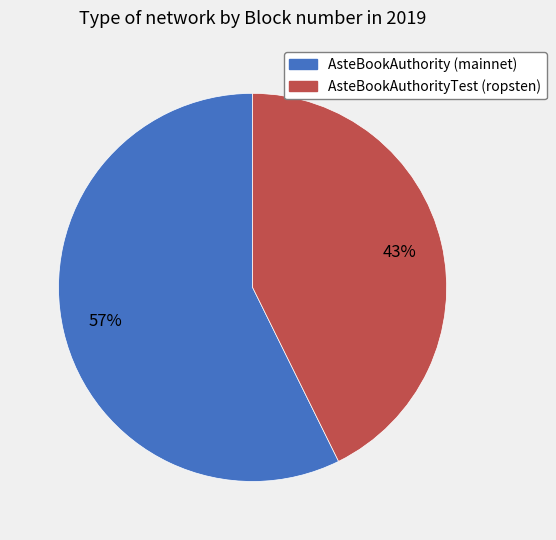

To the nearest percent, what is the combined percentage of AsteBookAuthorityTest (ropsten) and AsteBookAuthority (mainnet)?

100%